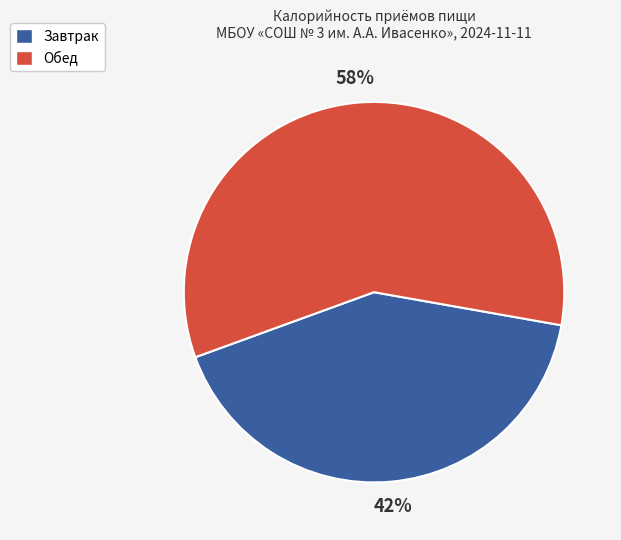

What is the smallest slice in the pie chart?

Завтрак